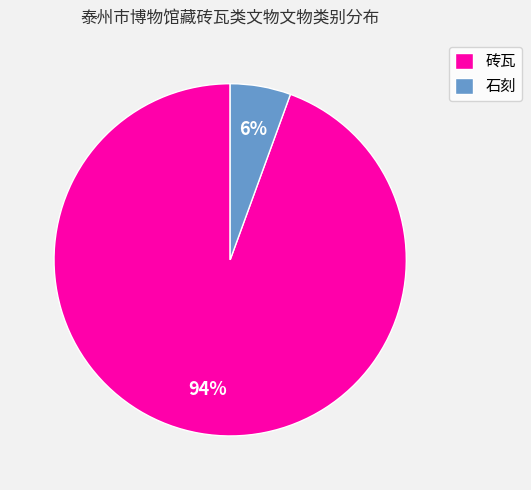

Is it true that 石刻 is 1% of the pie?

False